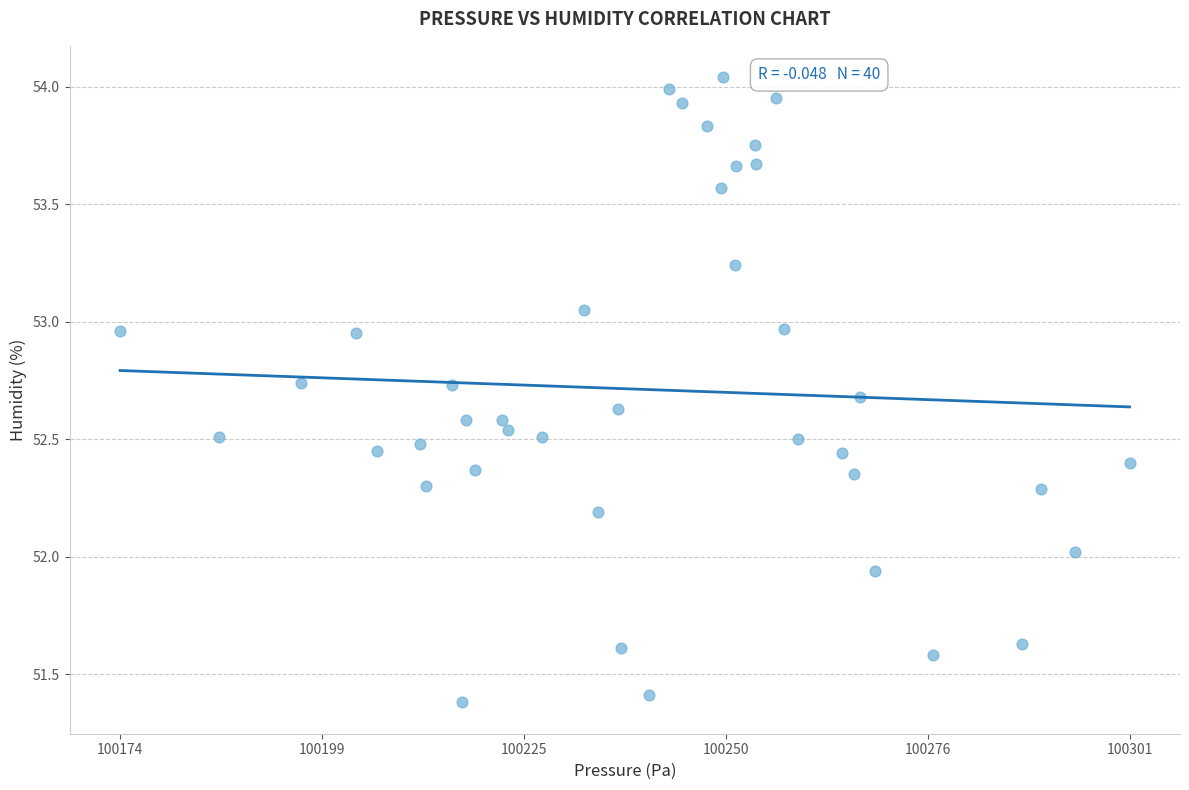

What is the range of Y values (max minus min)?

2.7